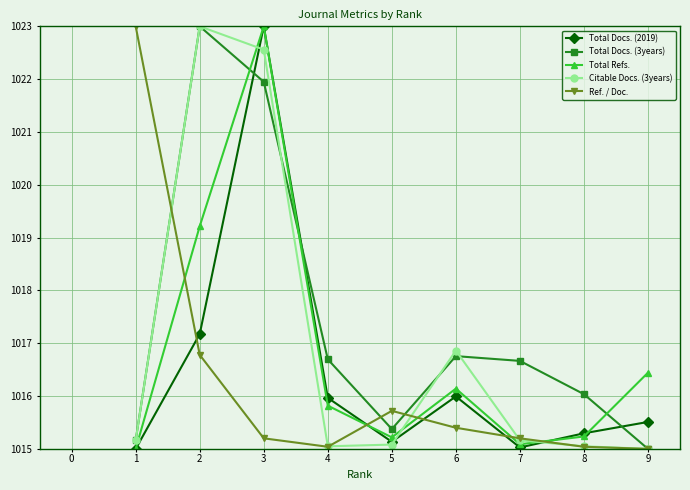

At which category does Total Docs. (3years) reach its first local peak?

2